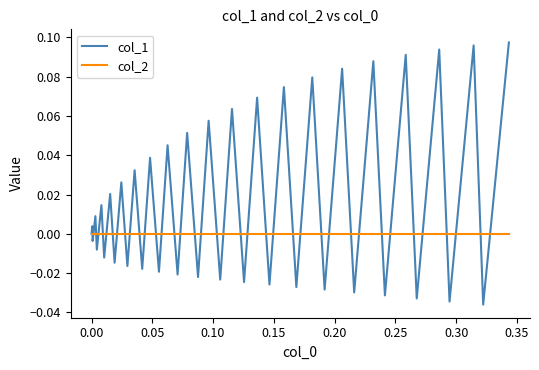

List the series in order of their overall mean, lowest first.

col_2, col_1